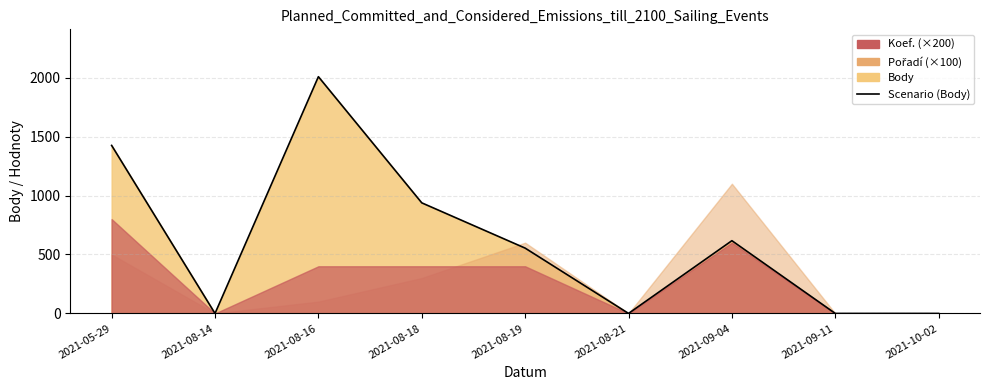

What is the sum of the values at 2021-10-02 and 2021-05-29?

1425